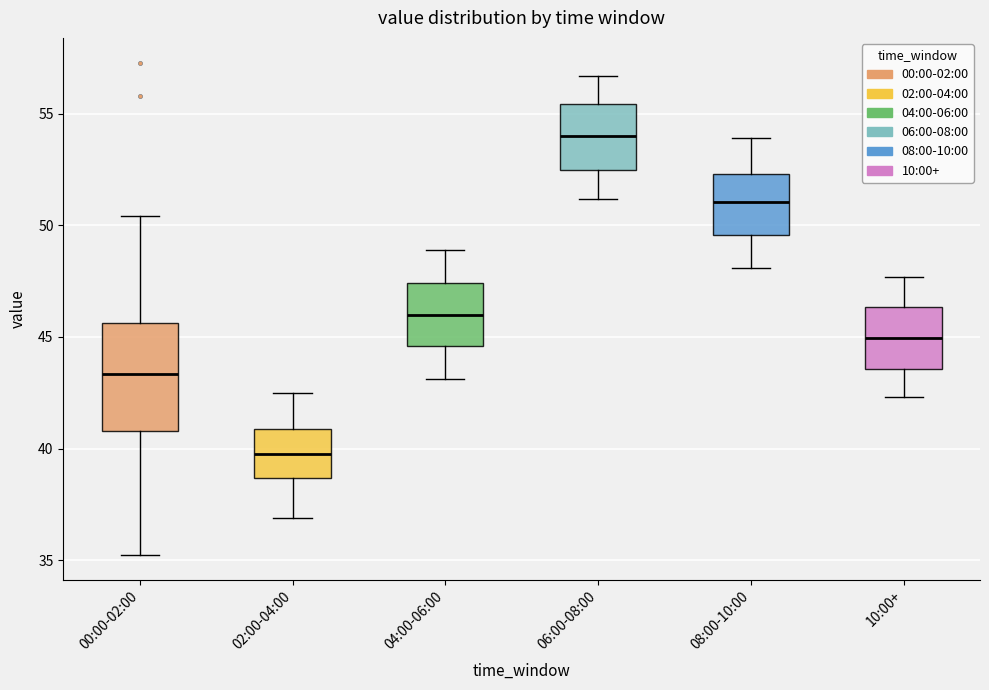

Reading left to right, read every box against the y-axis: the position of its median line, the range the box covers, and the ends of its whiskers. The values are not printed on the chart, so give them approximately, as read against the axis.

00:00-02:00: median 43.5, box 41.0 to 45.5, whiskers 35.0 to 50.5
02:00-04:00: median 40.0, box 38.5 to 41.0, whiskers 37.0 to 42.5
04:00-06:00: median 46.0, box 44.5 to 47.5, whiskers 43.0 to 49.0
06:00-08:00: median 54.0, box 52.5 to 55.5, whiskers 51.0 to 56.5
08:00-10:00: median 51.0, box 49.5 to 52.5, whiskers 48.0 to 54.0
10:00+: median 45.0, box 43.5 to 46.5, whiskers 42.5 to 47.5